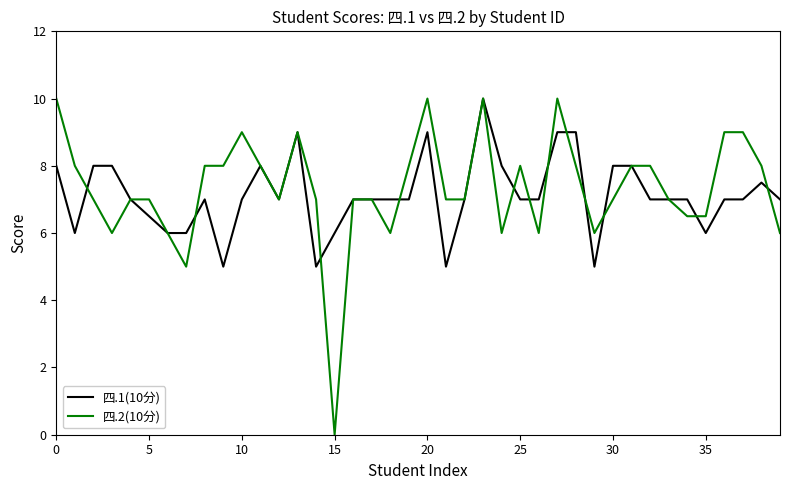

Which series has the widest spread of values?

四.2(10分)